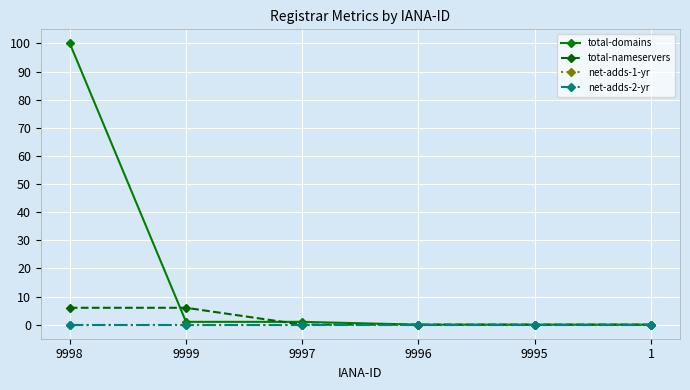

Is this an area chart (filled region under the line)?

No